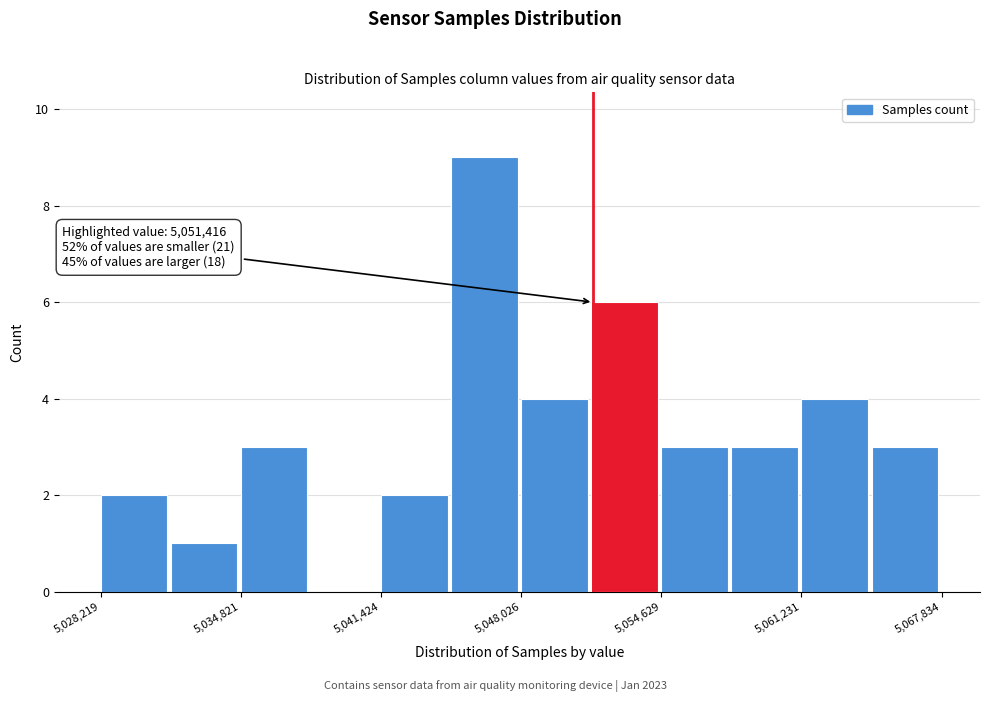

Read against the x-axis, roughly where is the centre of the tallest bar?

5046000